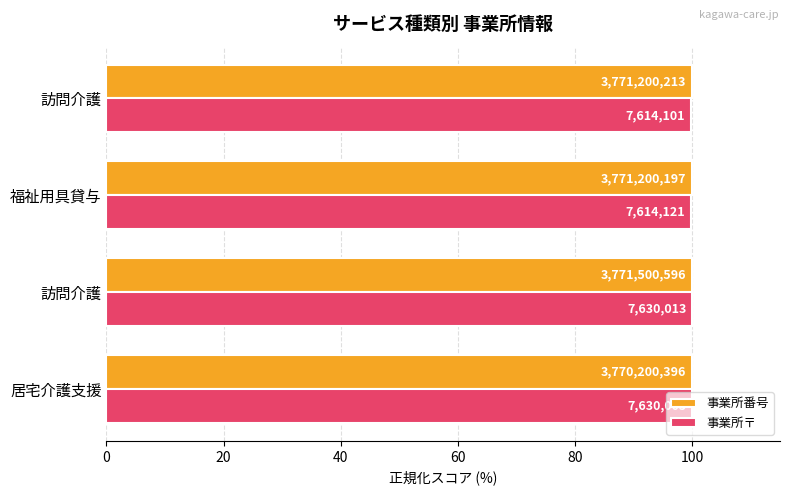

What are all the series names shown in the legend?

事業所番号, 事業所〒